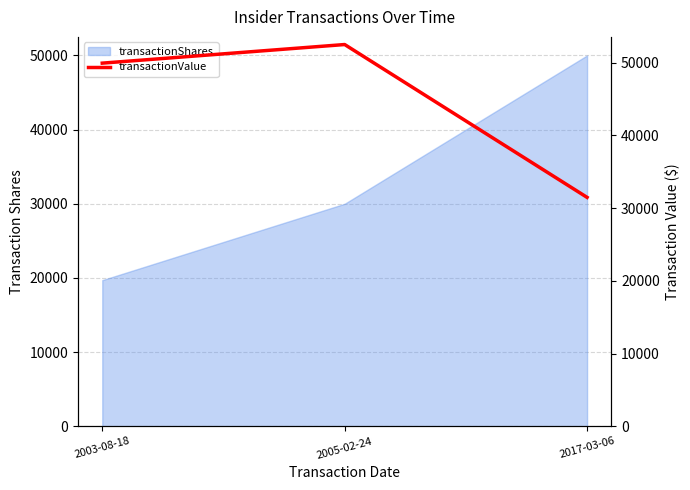

What is the maximum value for transactionShares?

50000